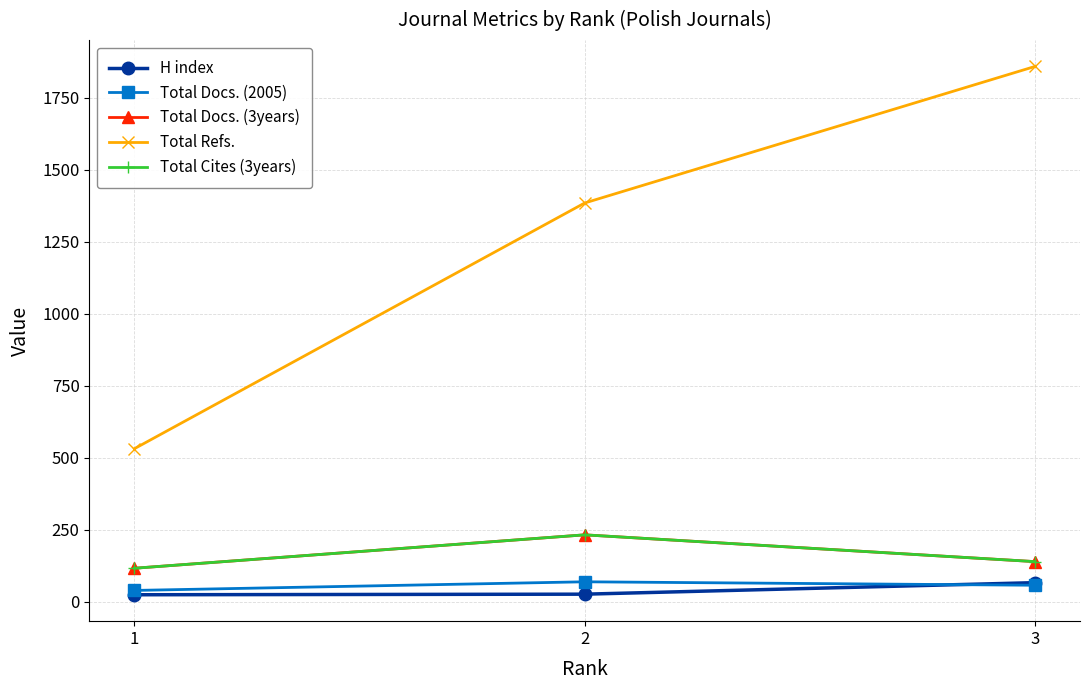

At how many categories does at least one series exceed 291?

3